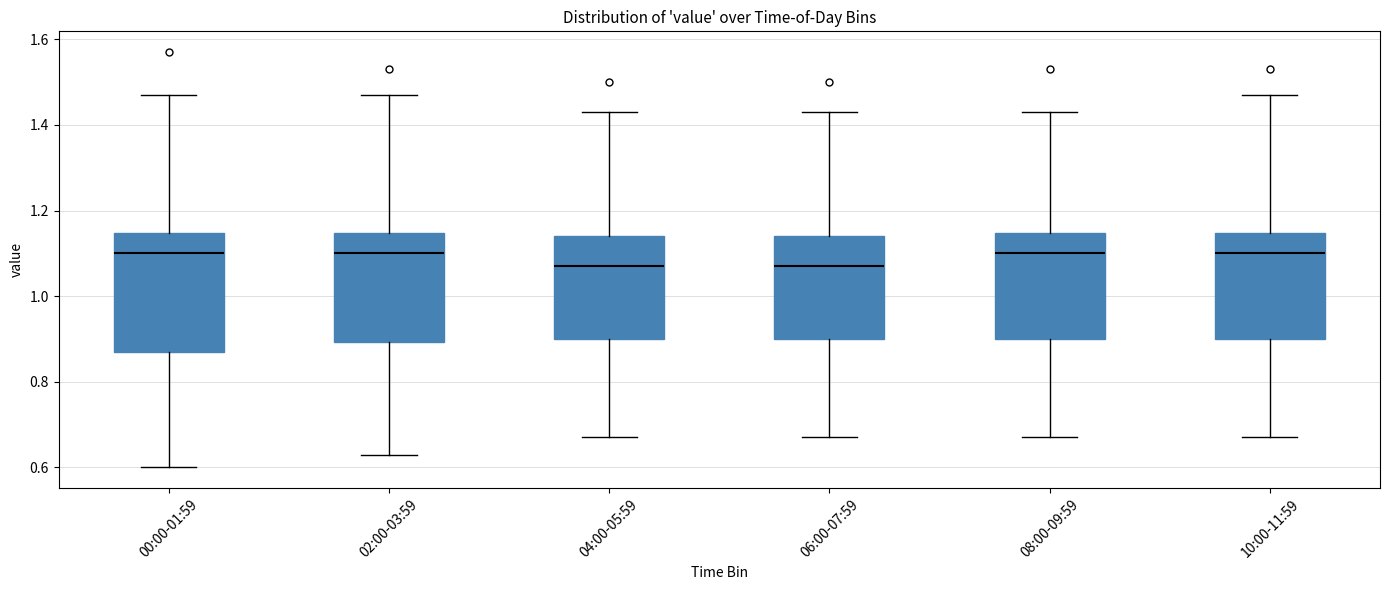

Reading left to right, transcribe this box plot: for each box, give where its median line is, the range the box spans, and where its two whiskers end, as read against the y-axis. The values are not printed on the chart, so give them approximately, as read against the axis.

00:00-01:59: median 1.10, box 0.88 to 1.14, whiskers 0.60 to 1.48
02:00-03:59: median 1.10, box 0.90 to 1.14, whiskers 0.64 to 1.48
04:00-05:59: median 1.08, box 0.90 to 1.14, whiskers 0.68 to 1.44
06:00-07:59: median 1.08, box 0.90 to 1.14, whiskers 0.68 to 1.44
08:00-09:59: median 1.10, box 0.90 to 1.14, whiskers 0.68 to 1.44
10:00-11:59: median 1.10, box 0.90 to 1.14, whiskers 0.68 to 1.48